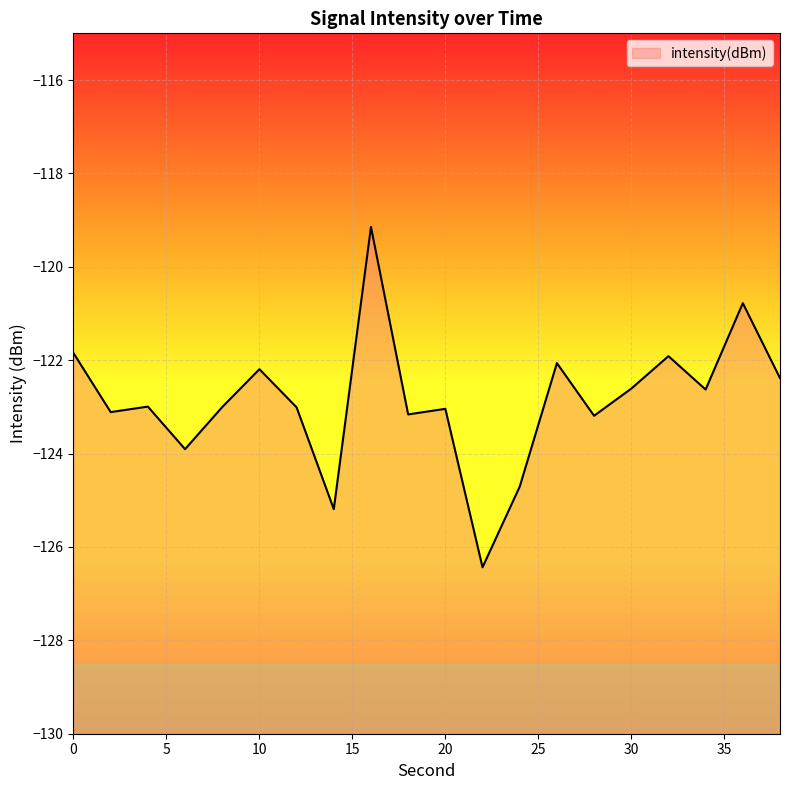

What is the difference between the values at 16 and 24?

5.6